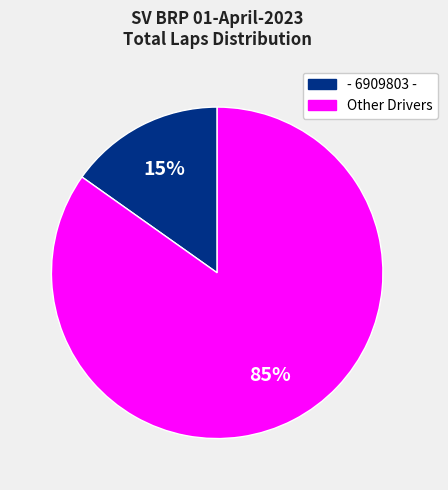

To the nearest percent, what is the difference between the largest and smallest slice percentages?

70%